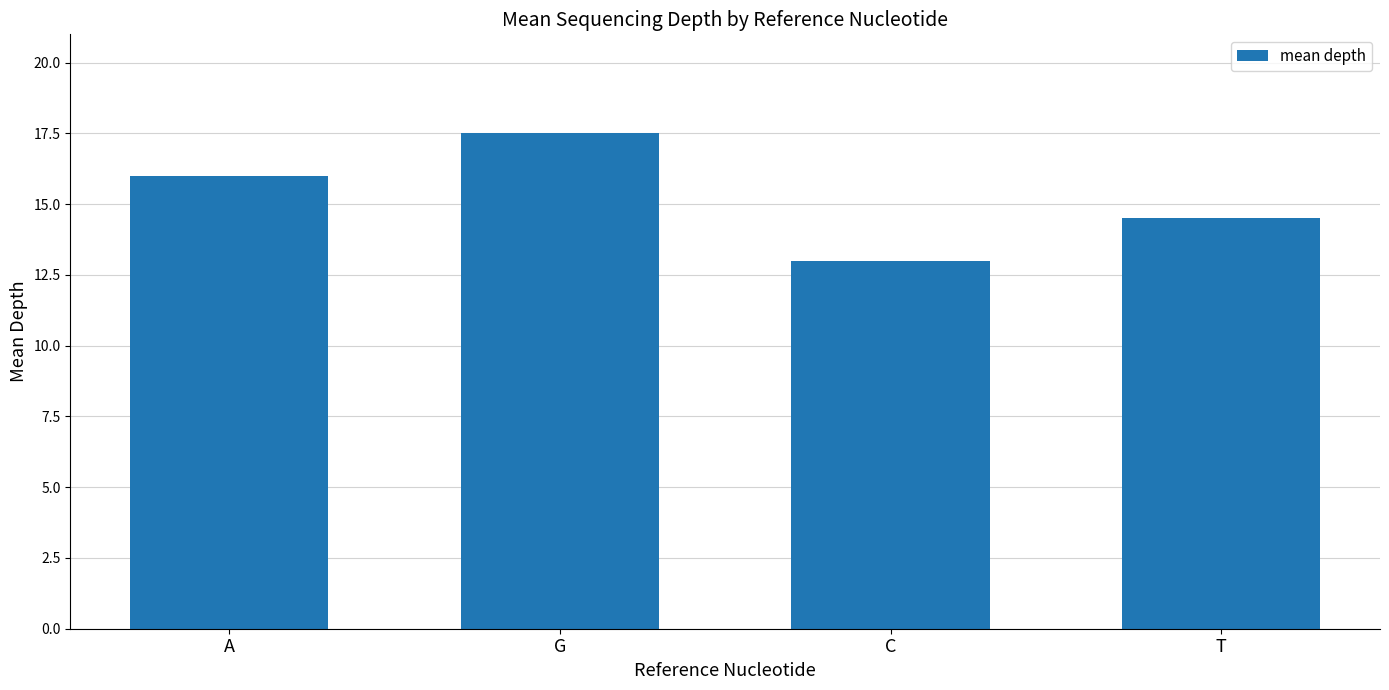

Approximately how many times larger is the value at C compared to G?

0.7